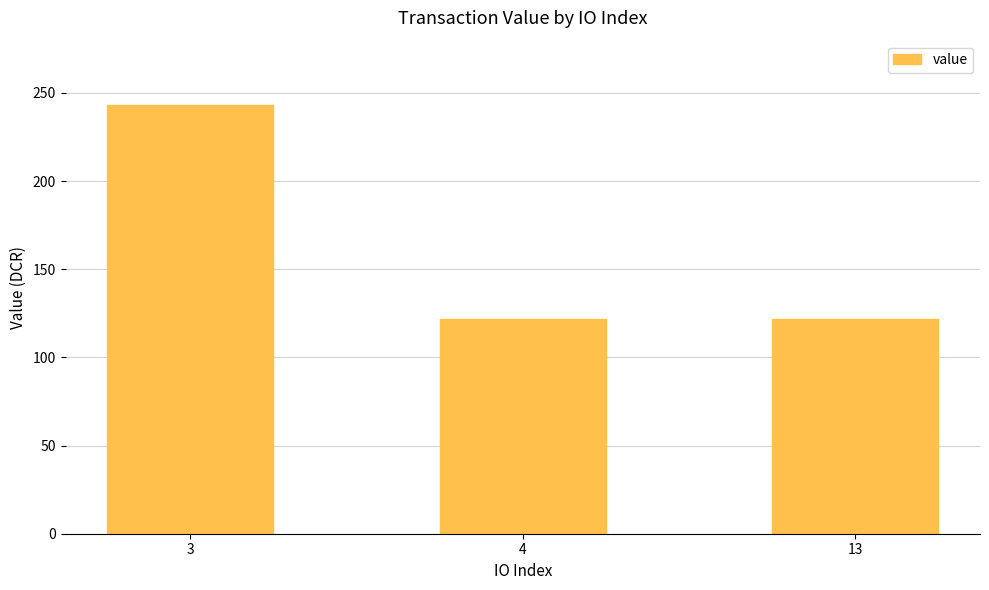

The chart shows a value of 243.1 at 3. True or false?

True